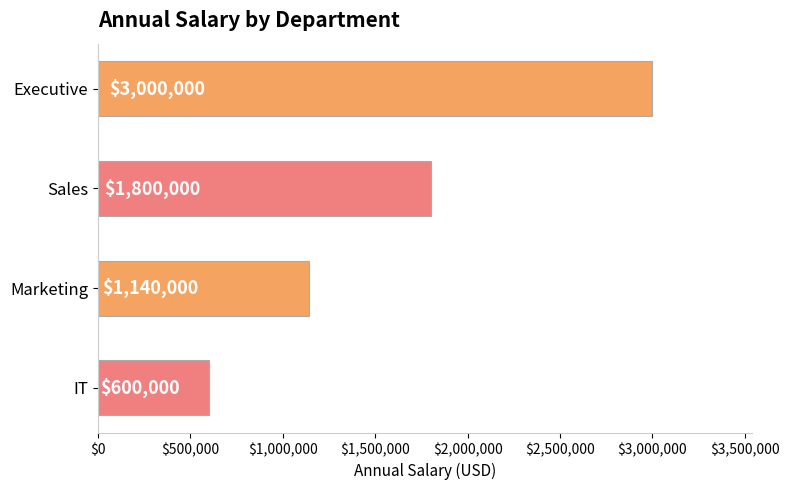

Rank the categories by value from lowest to highest.

IT, Marketing, Sales, Executive